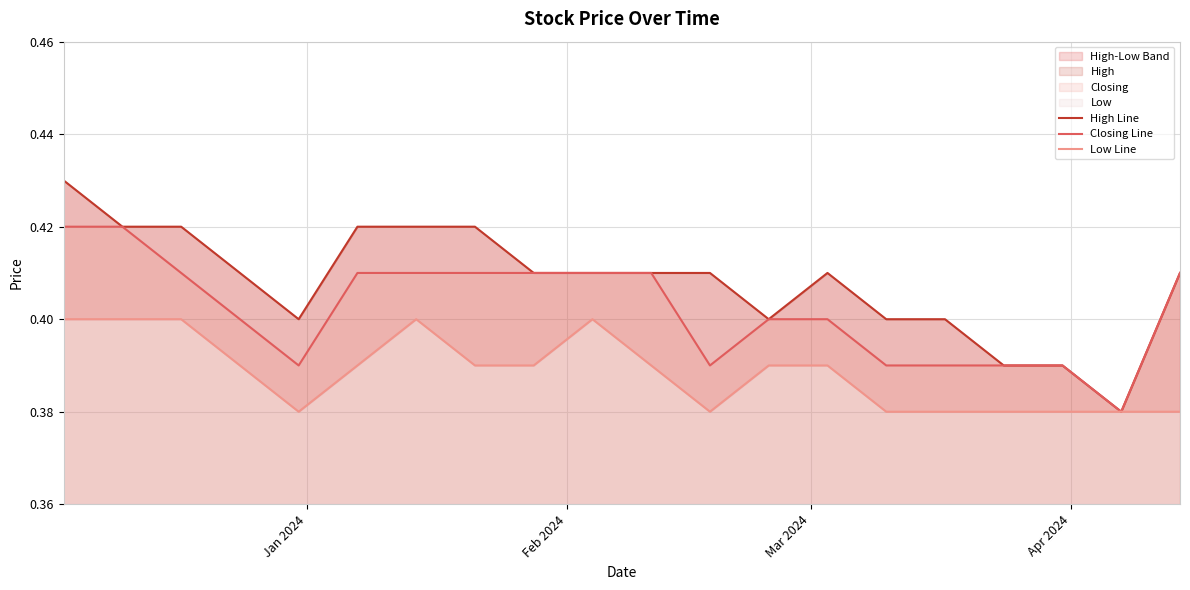

What is the value of the Closing Line point at the 17th from the left?

0.4